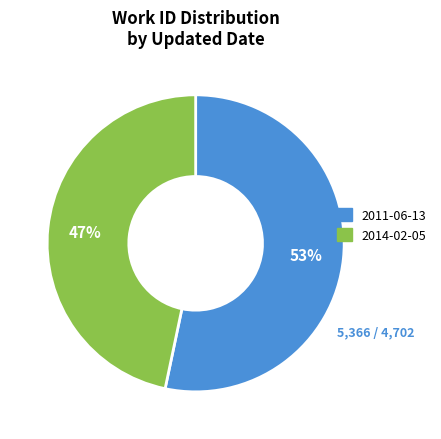

Is it true that 2014-02-05 is 61% of the pie?

False